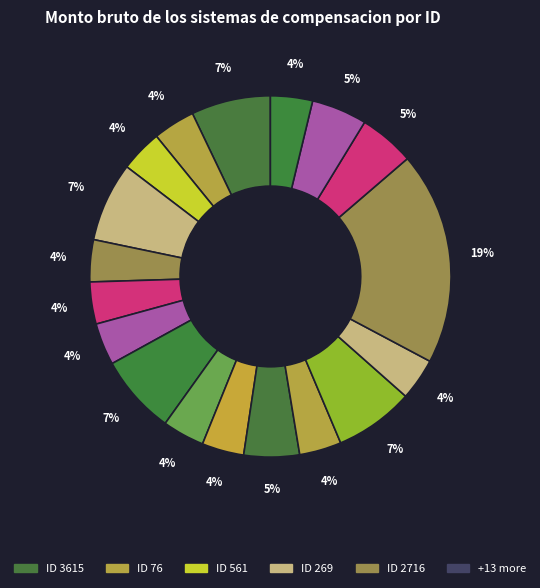

How many slices are in this pie chart?

18